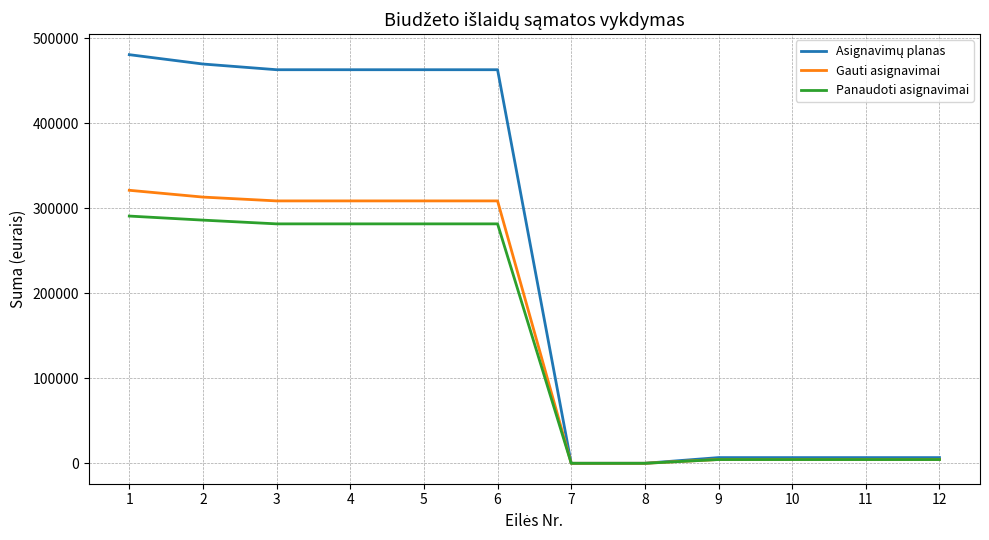

What is the maximum value for Gauti asignavimai?

321100.0